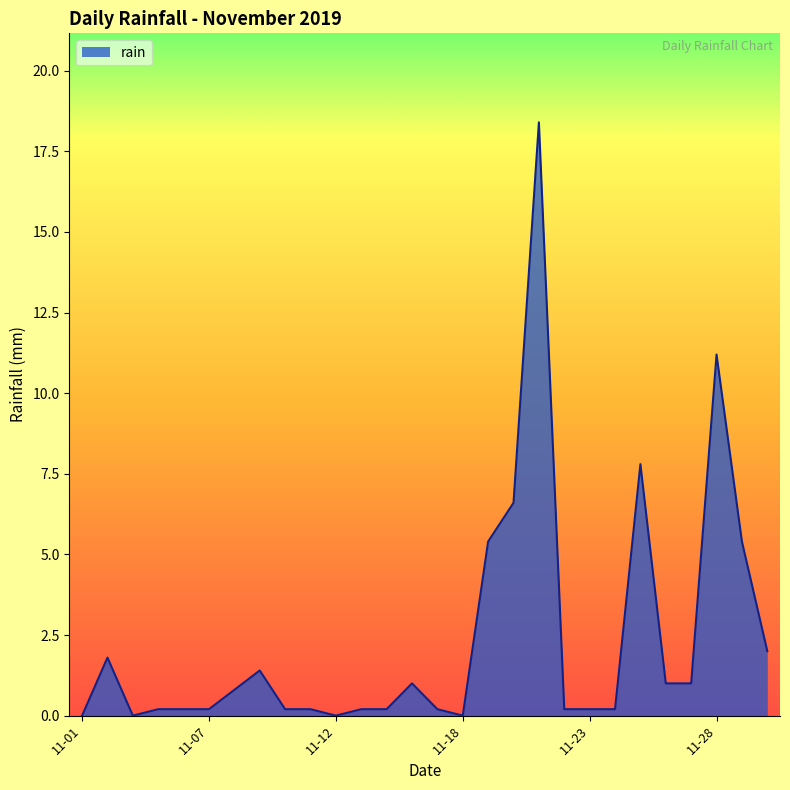

What is the difference between the maximum and minimum values?

18.4